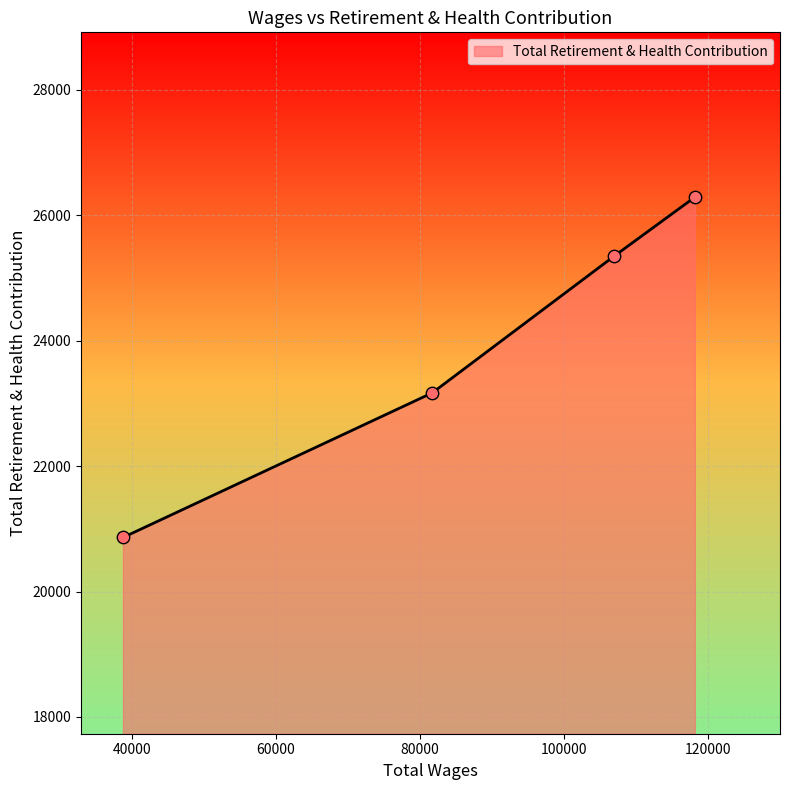

What is the difference between the maximum and minimum values?

5427